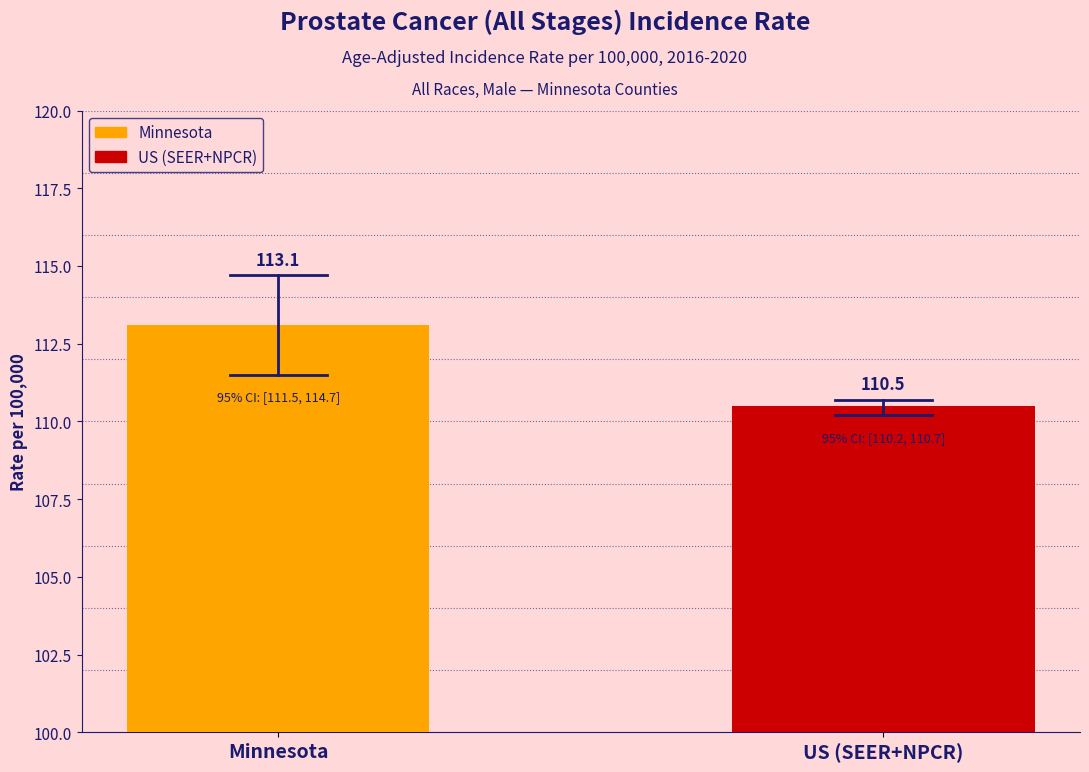

What is the sum of all values?

223.6